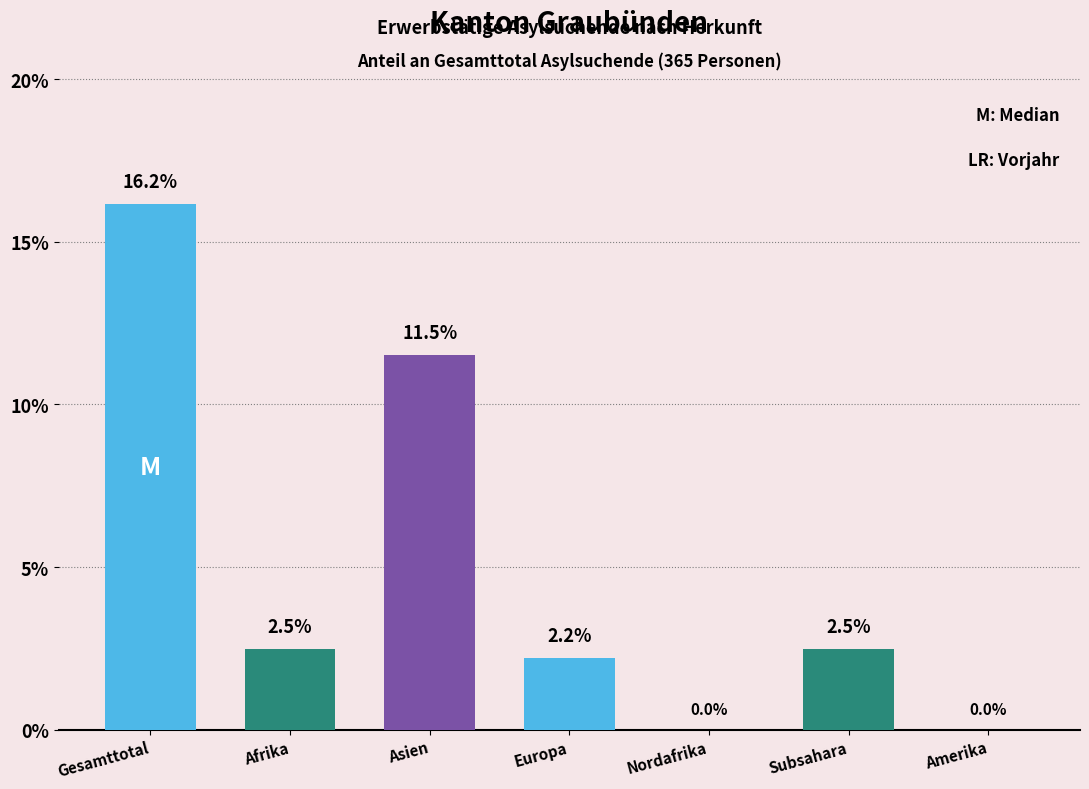

Reading left to right, what are all the values shown in this chart?

16.2	2.5	11.5	2.2	0.0	2.5	0.0